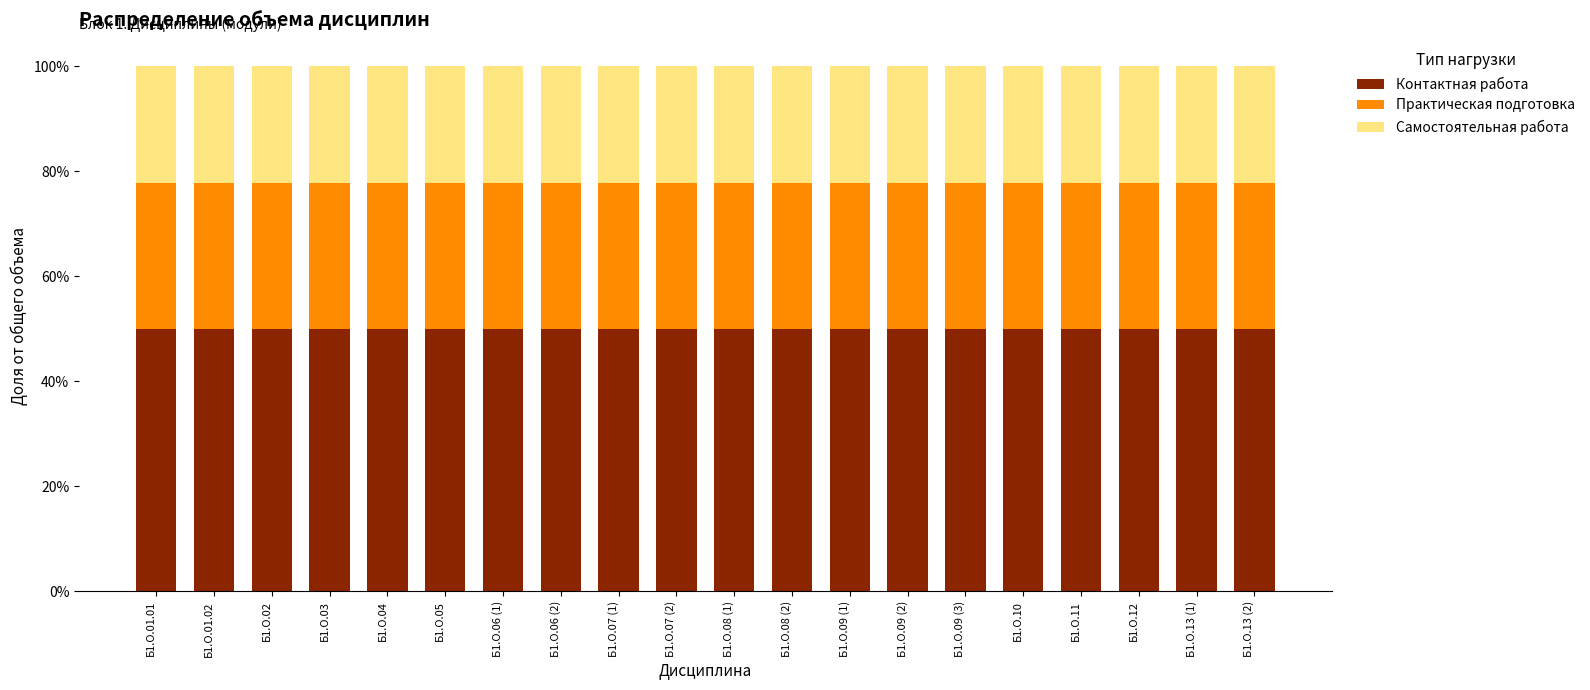

What is the average value of the Контактная работа series?

50.0